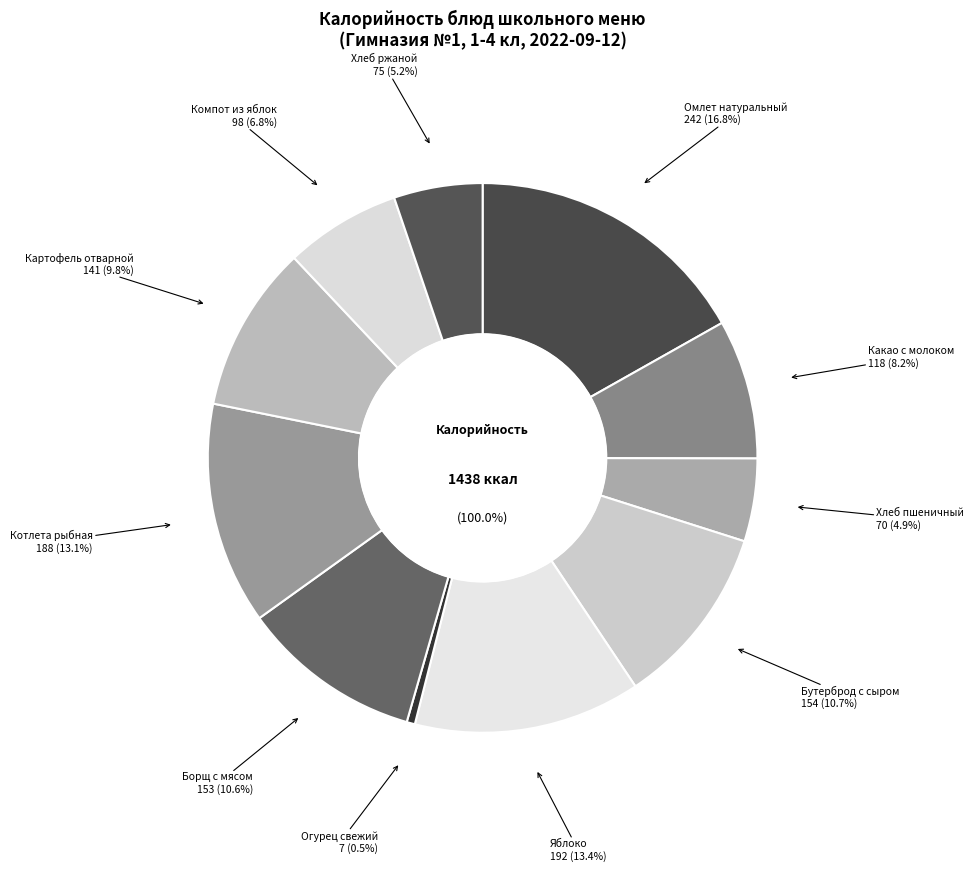

The Котлета рыбная slice represents 13% of the pie. True or false?

True